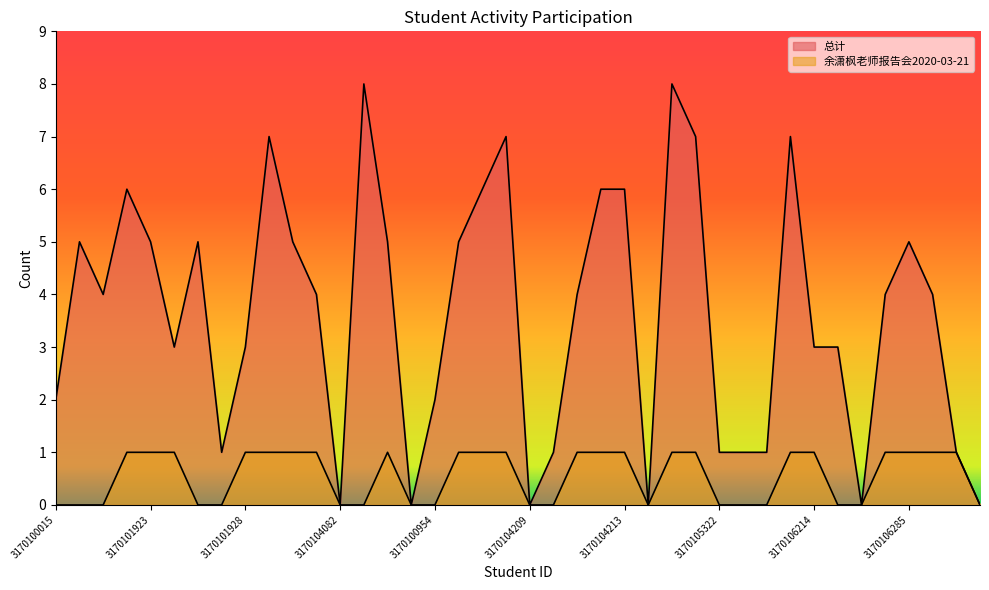

Which series has the widest spread of values?

总计